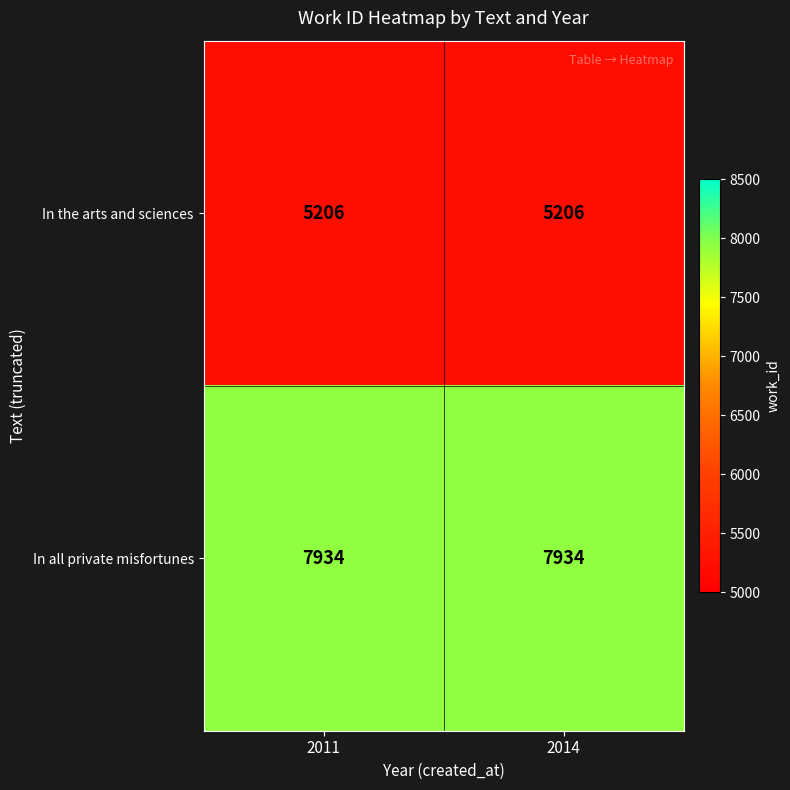

What is the maximum value shown in the chart?

7934